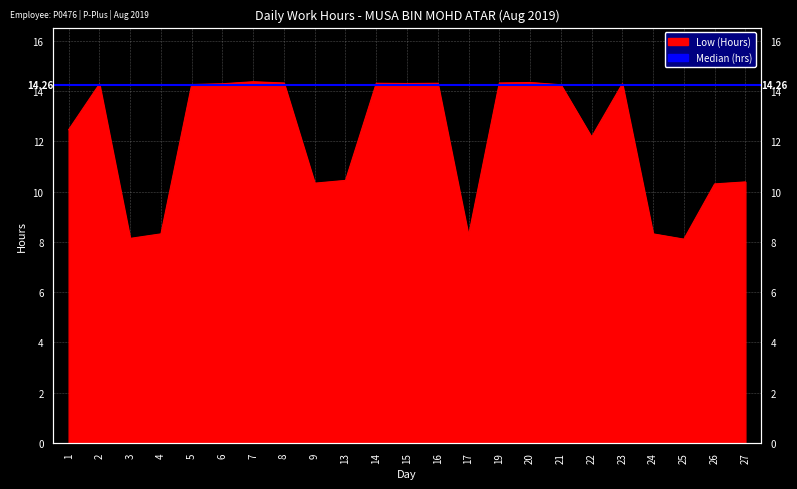

Approximately how many times larger is the value at 8 compared to 5?

1.0